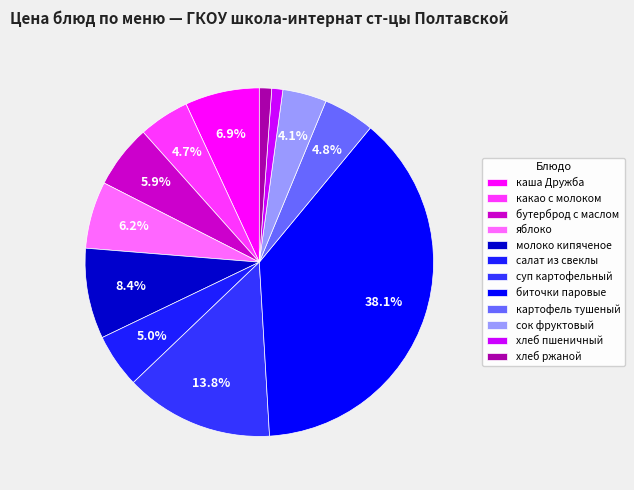

To the nearest percent, what portion does хлеб ржаной represent?

1%